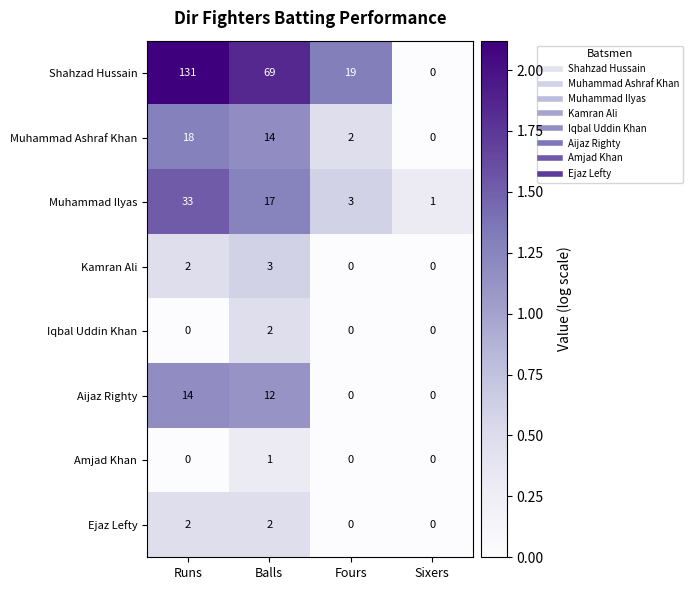

True or false: Iqbal Uddin Khan has a value of 1 at Fours.

False